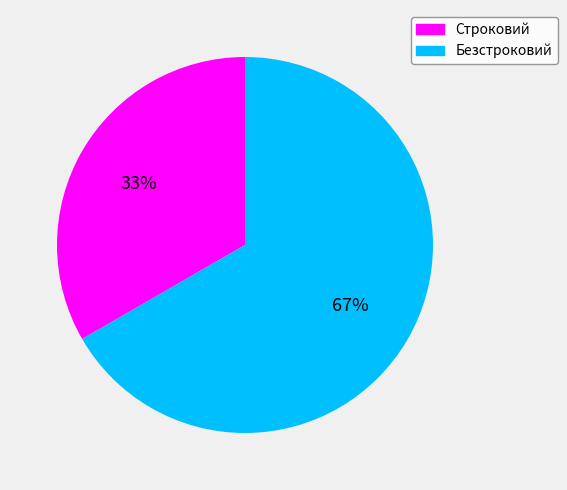

Count the number of slices in the pie.

2